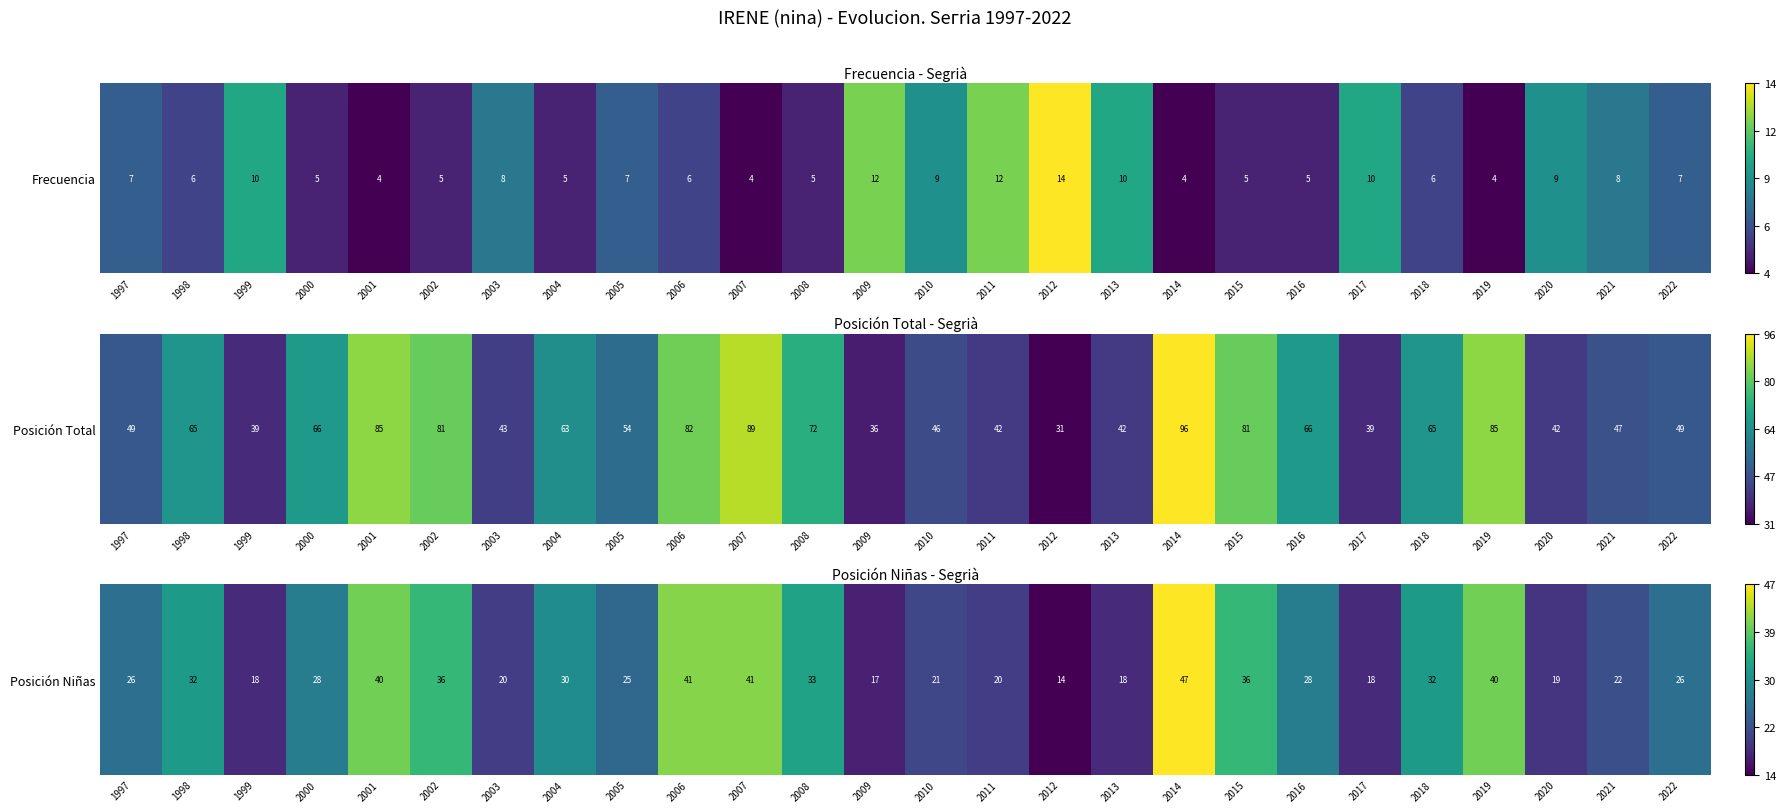

Count the number of categories in the chart.

26